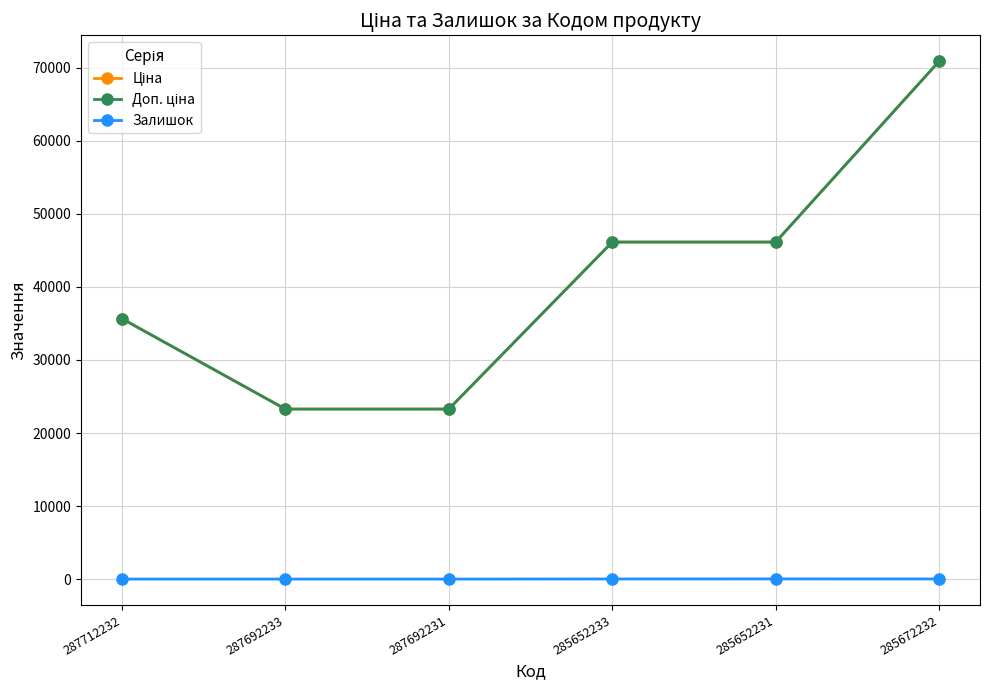

What is the spread (max minus min) of values at 287692233?

23278.2